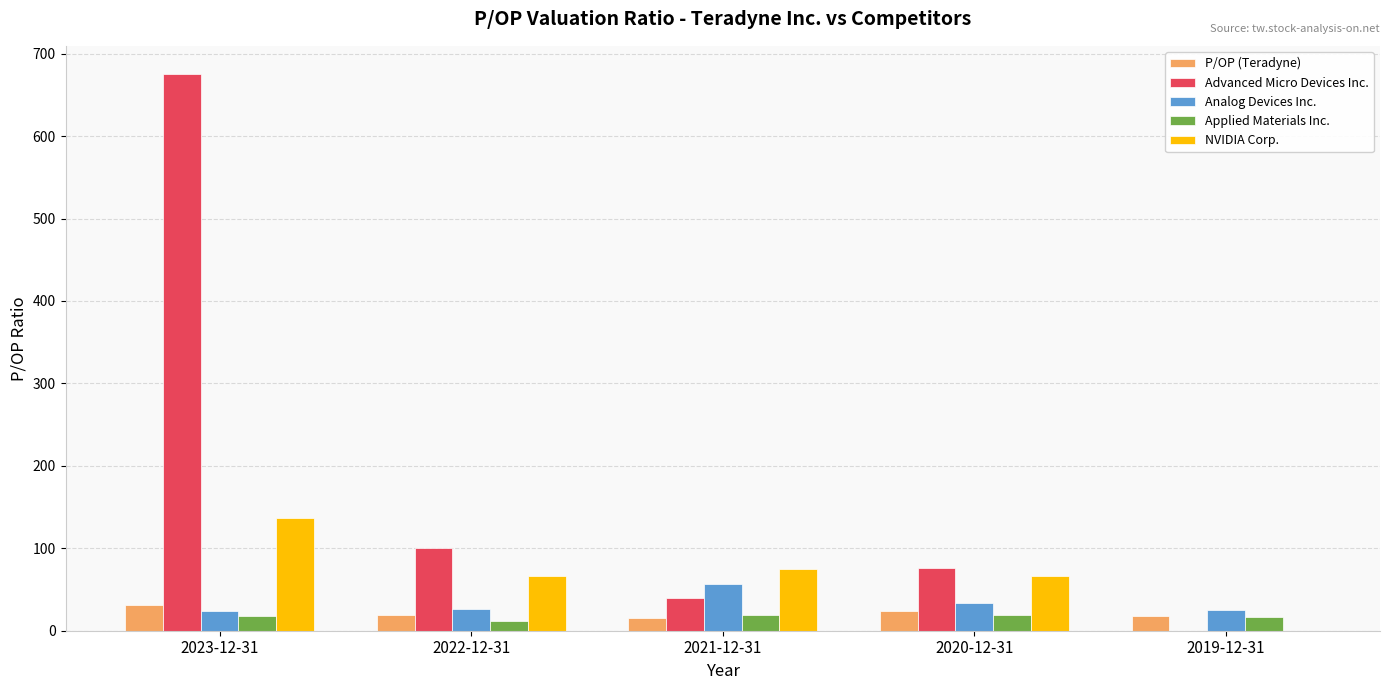

Is it true that Analog Devices Inc. equals 56.1 at 2021-12-31?

True